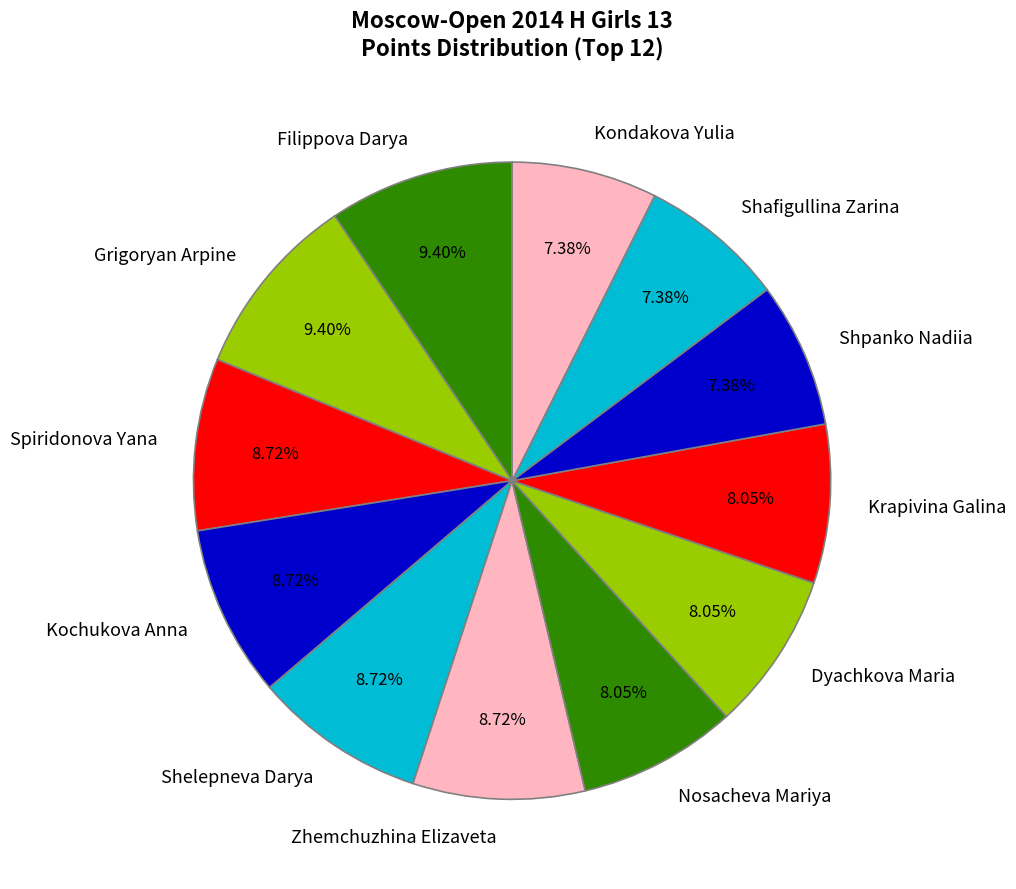

Approximately how many times larger is the value at Krapivina Galina compared to Grigoryan Arpine?

0.9